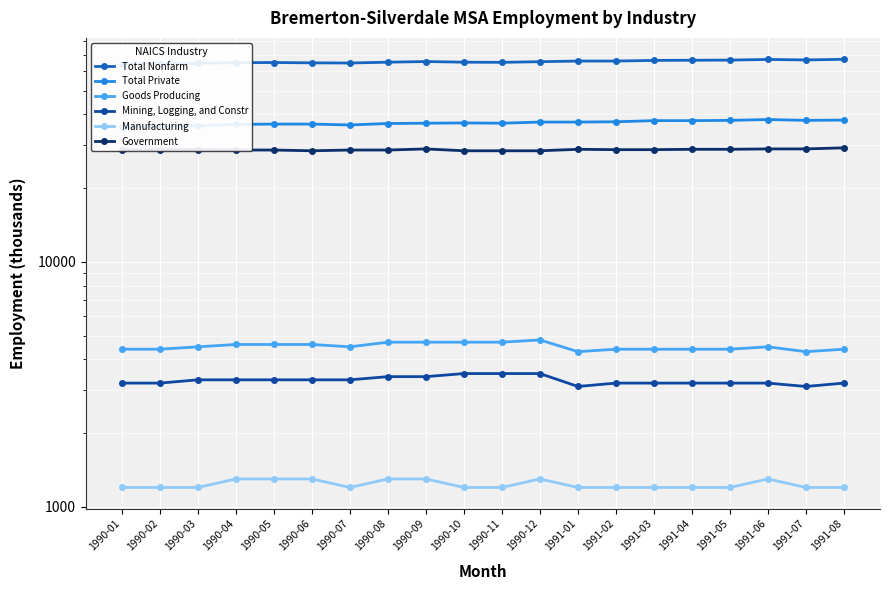

What position from the left is 1991-01?

13